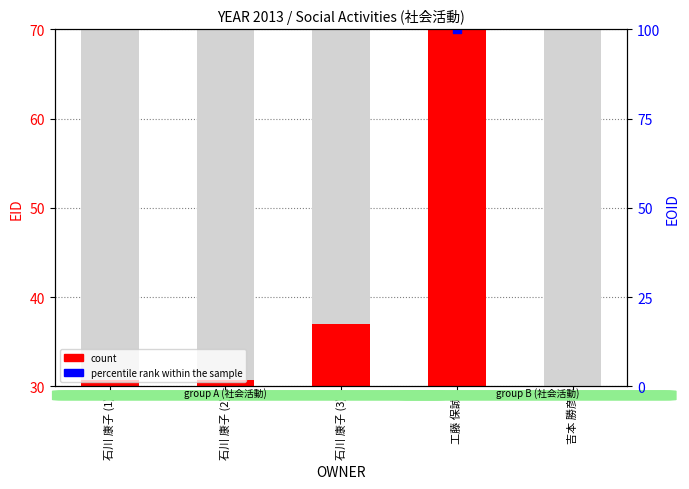

Which series contains the highest Y value?

count